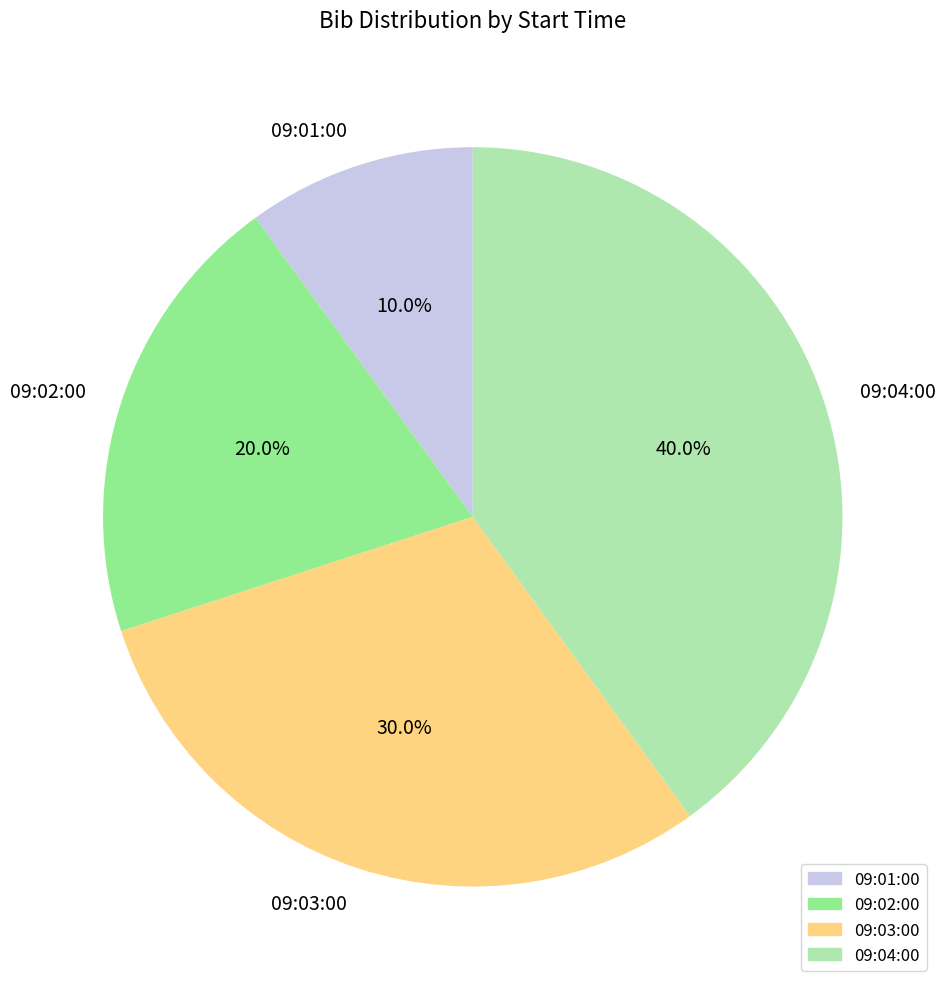

True or false: 09:04:00 accounts for 40% of the total.

True